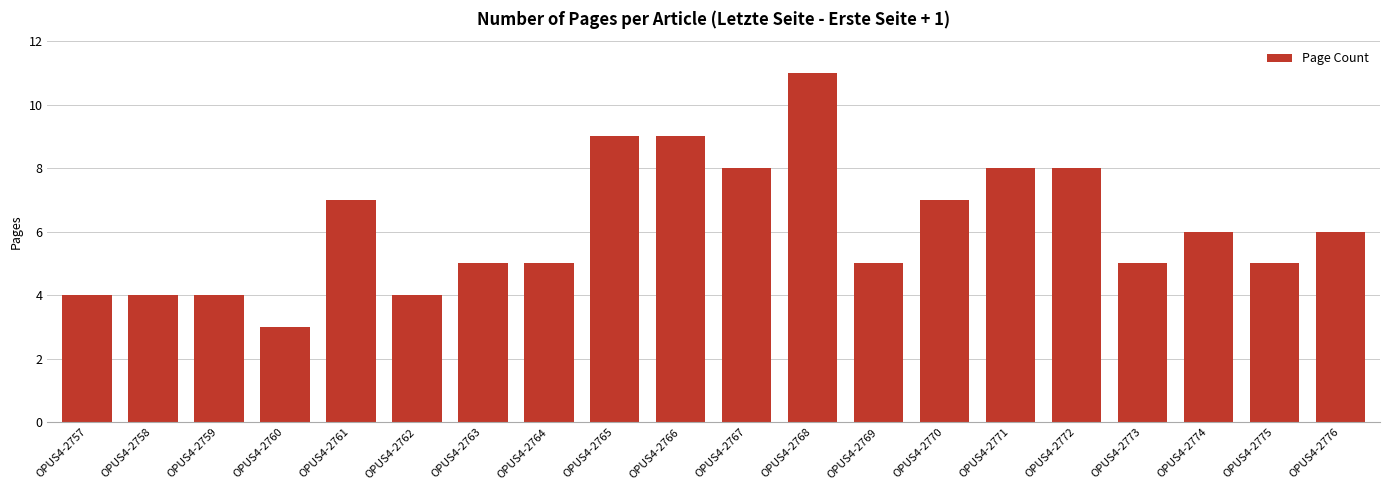

The value at OPUS4-2771 is 8. True or false?

True